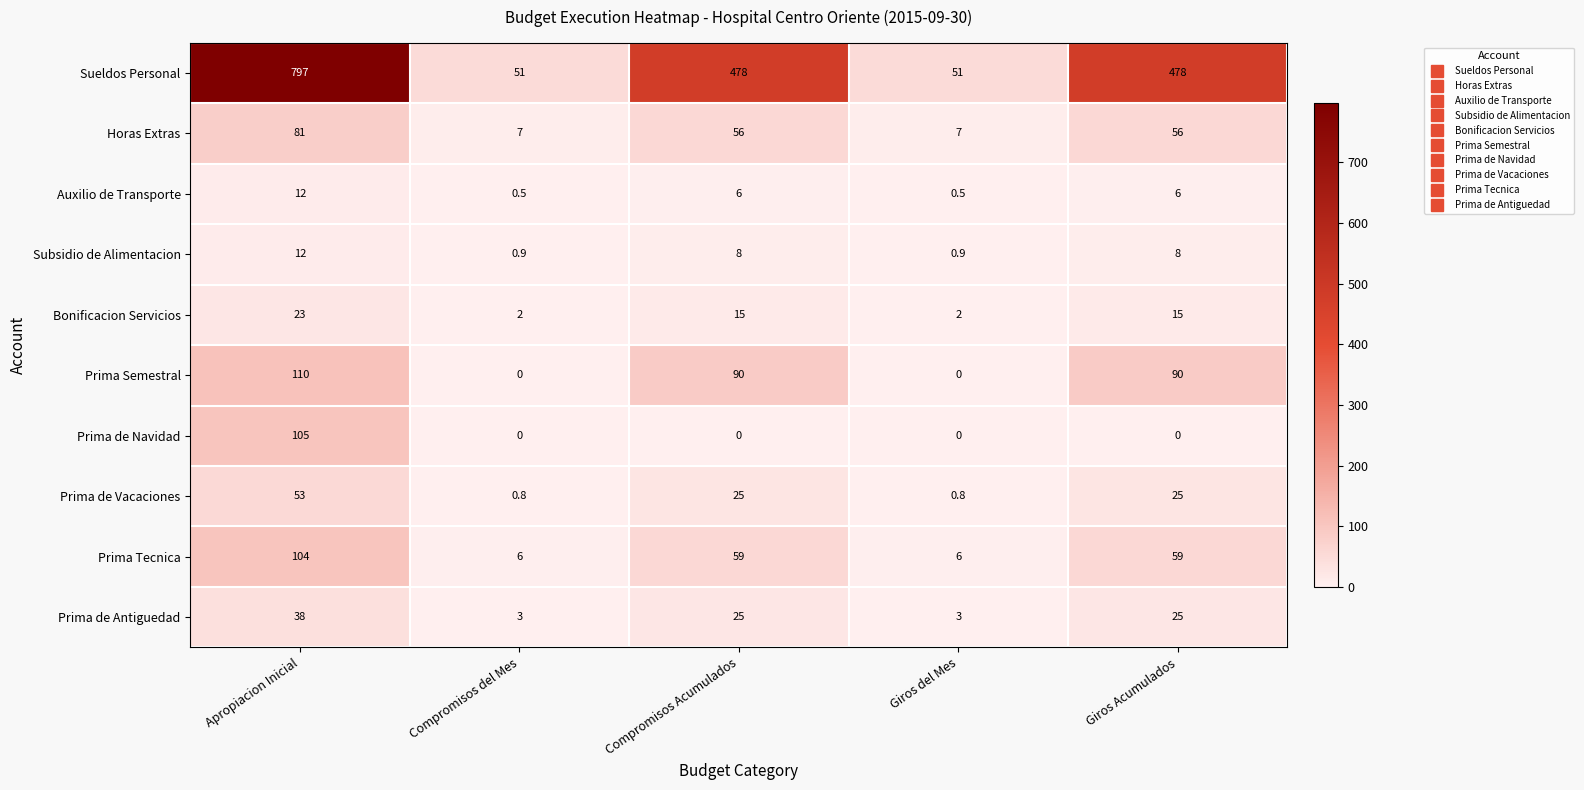

What is the difference between the second highest and minimum values in the Prima de Vacaciones series?

24.2